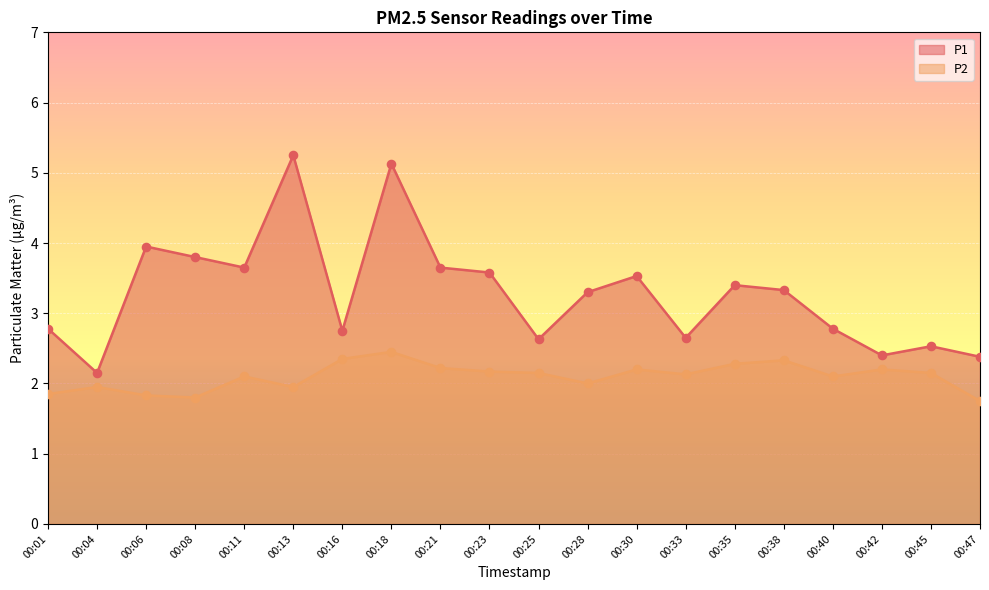

What are all the series names shown in the legend?

P1, P2